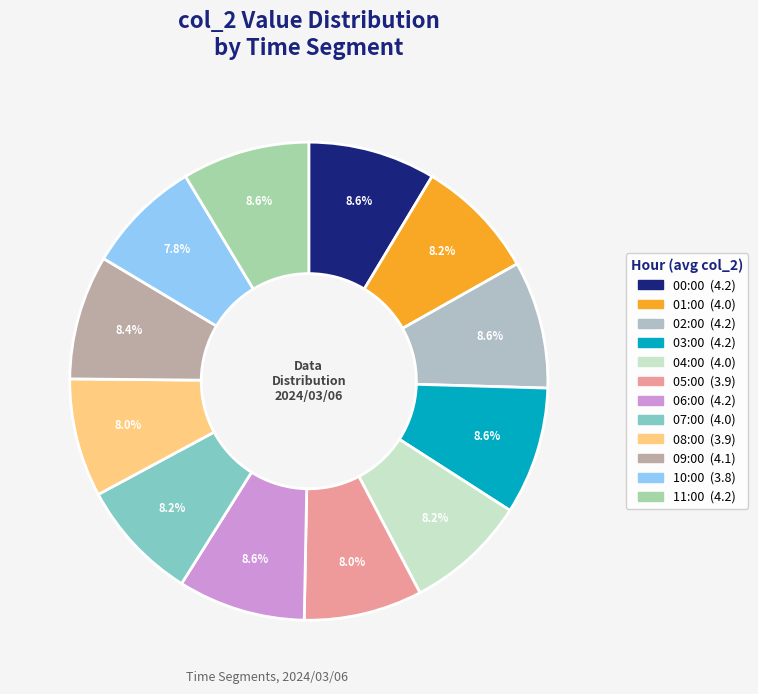

What percentage is the 03:00 slice, to the nearest percent?

9%